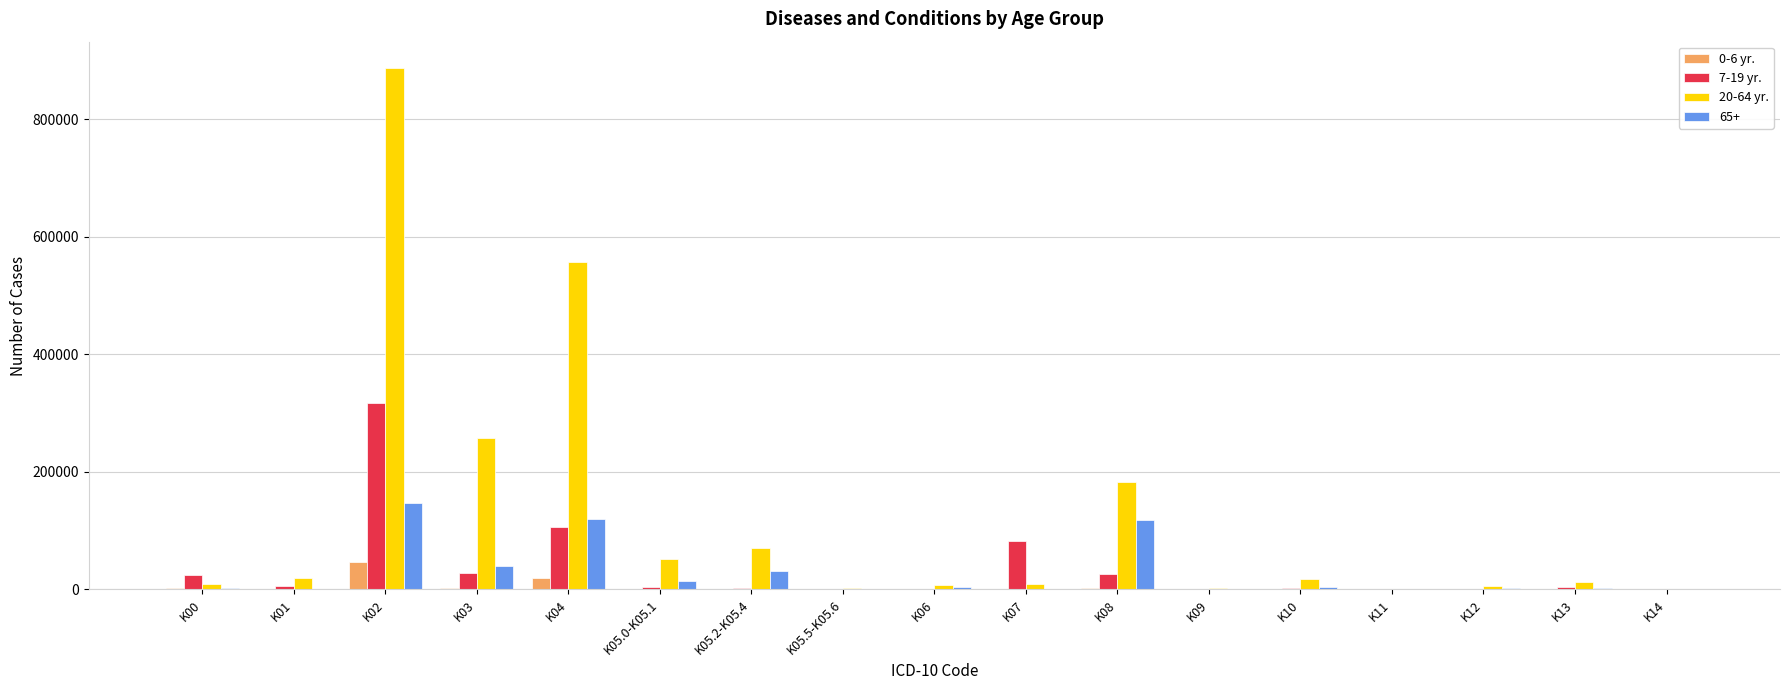

What are all the series names shown in the legend?

0-6 yr., 7-19 yr., 20-64 yr., 65+